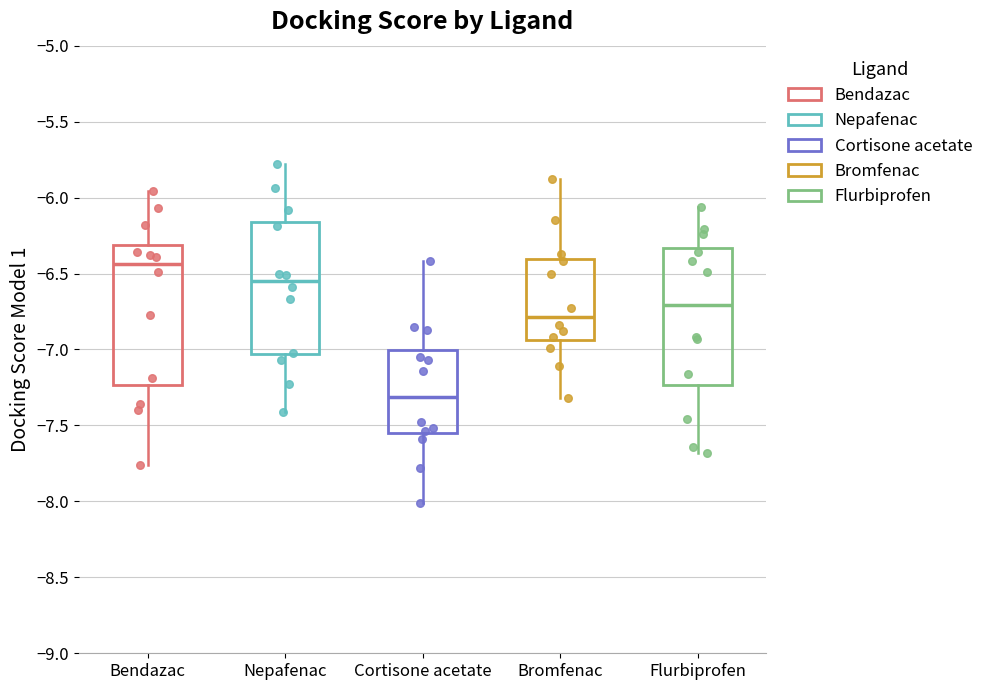

Reading left to right, read every box against the y-axis: the position of its median line, the range the box covers, and the ends of its whiskers. The values are not printed on the chart, so give them approximately, as read against the axis.

Bendazac: median -6.45, box -7.25 to -6.30, whiskers -7.75 to -5.95
Nepafenac: median -6.55, box -7.05 to -6.15, whiskers -7.40 to -5.80
Cortisone acetate: median -7.30, box -7.55 to -7.00, whiskers -8.00 to -6.40
Bromfenac: median -6.80, box -6.95 to -6.40, whiskers -7.30 to -5.90
Flurbiprofen: median -6.70, box -7.25 to -6.35, whiskers -7.70 to -6.05